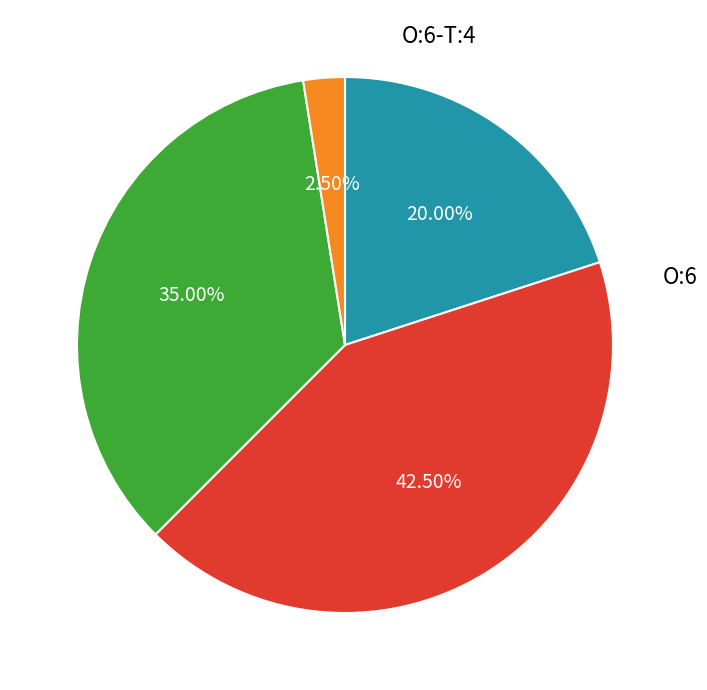

Is there a majority slice in this chart?

No